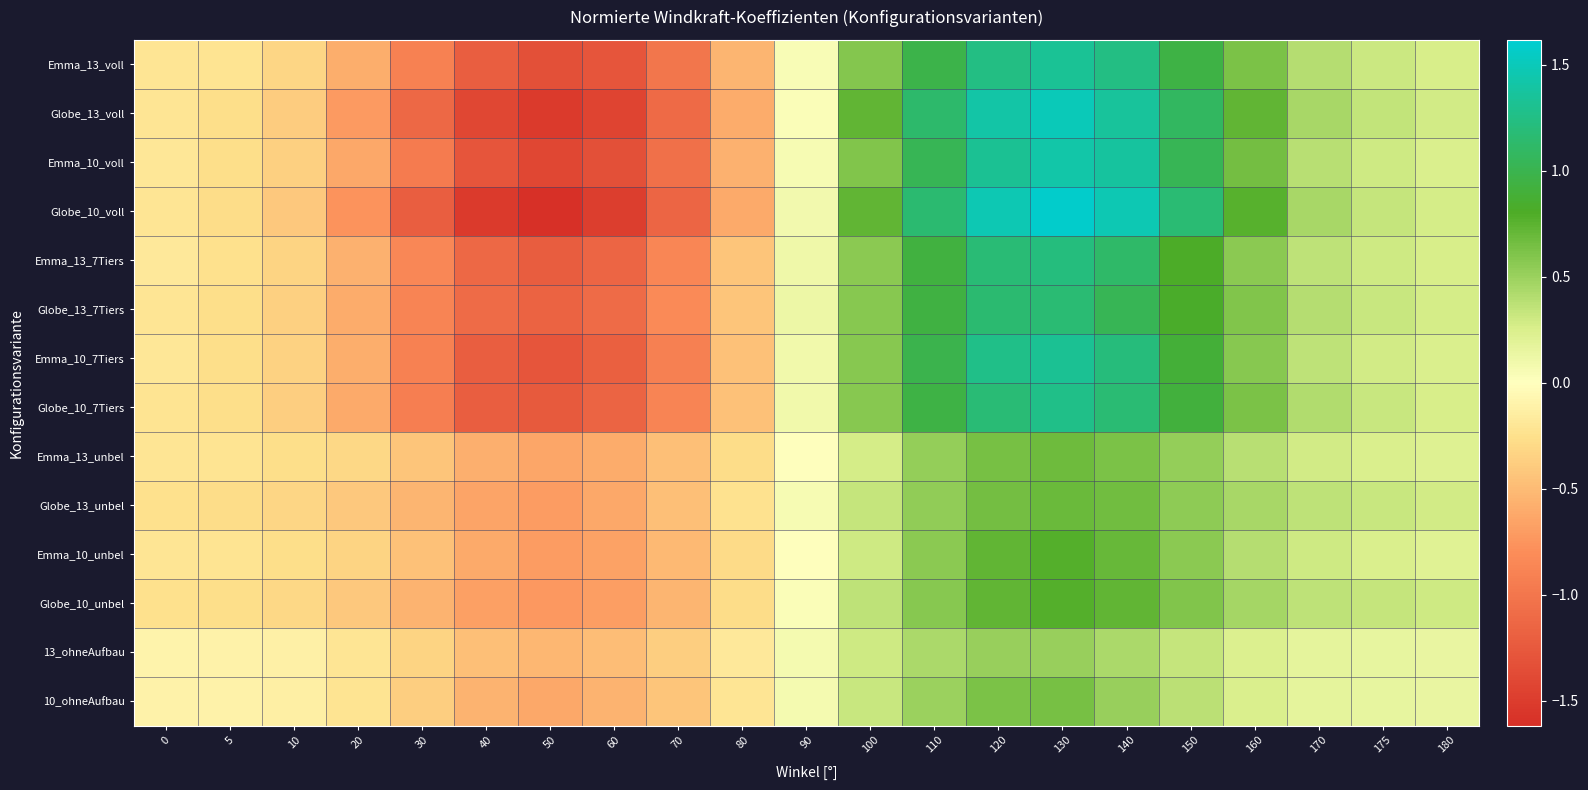

What is the total value across all series at 175?

4.0